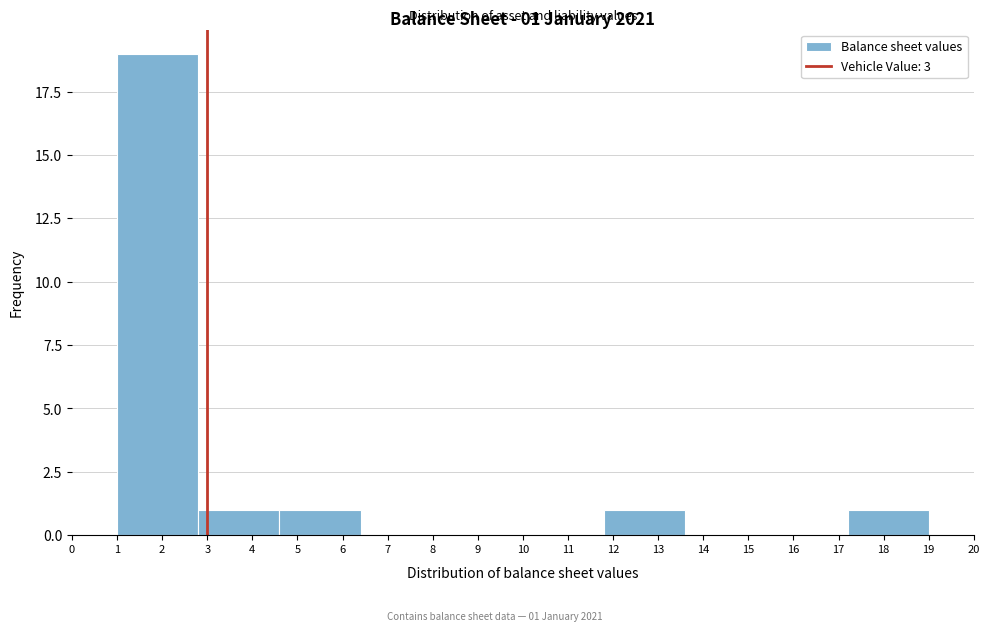

Which range on the x-axis has the tallest bar?

1.0 to 2.8